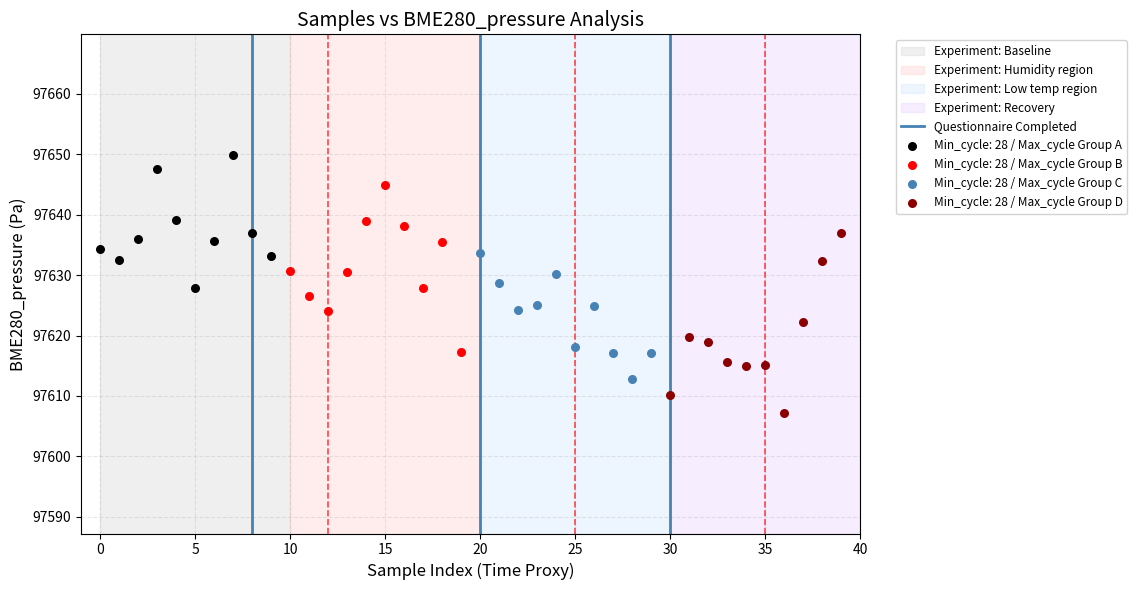

Which series reaches the maximum Y coordinate?

Min_cycle: 28 / Max_cycle Group A